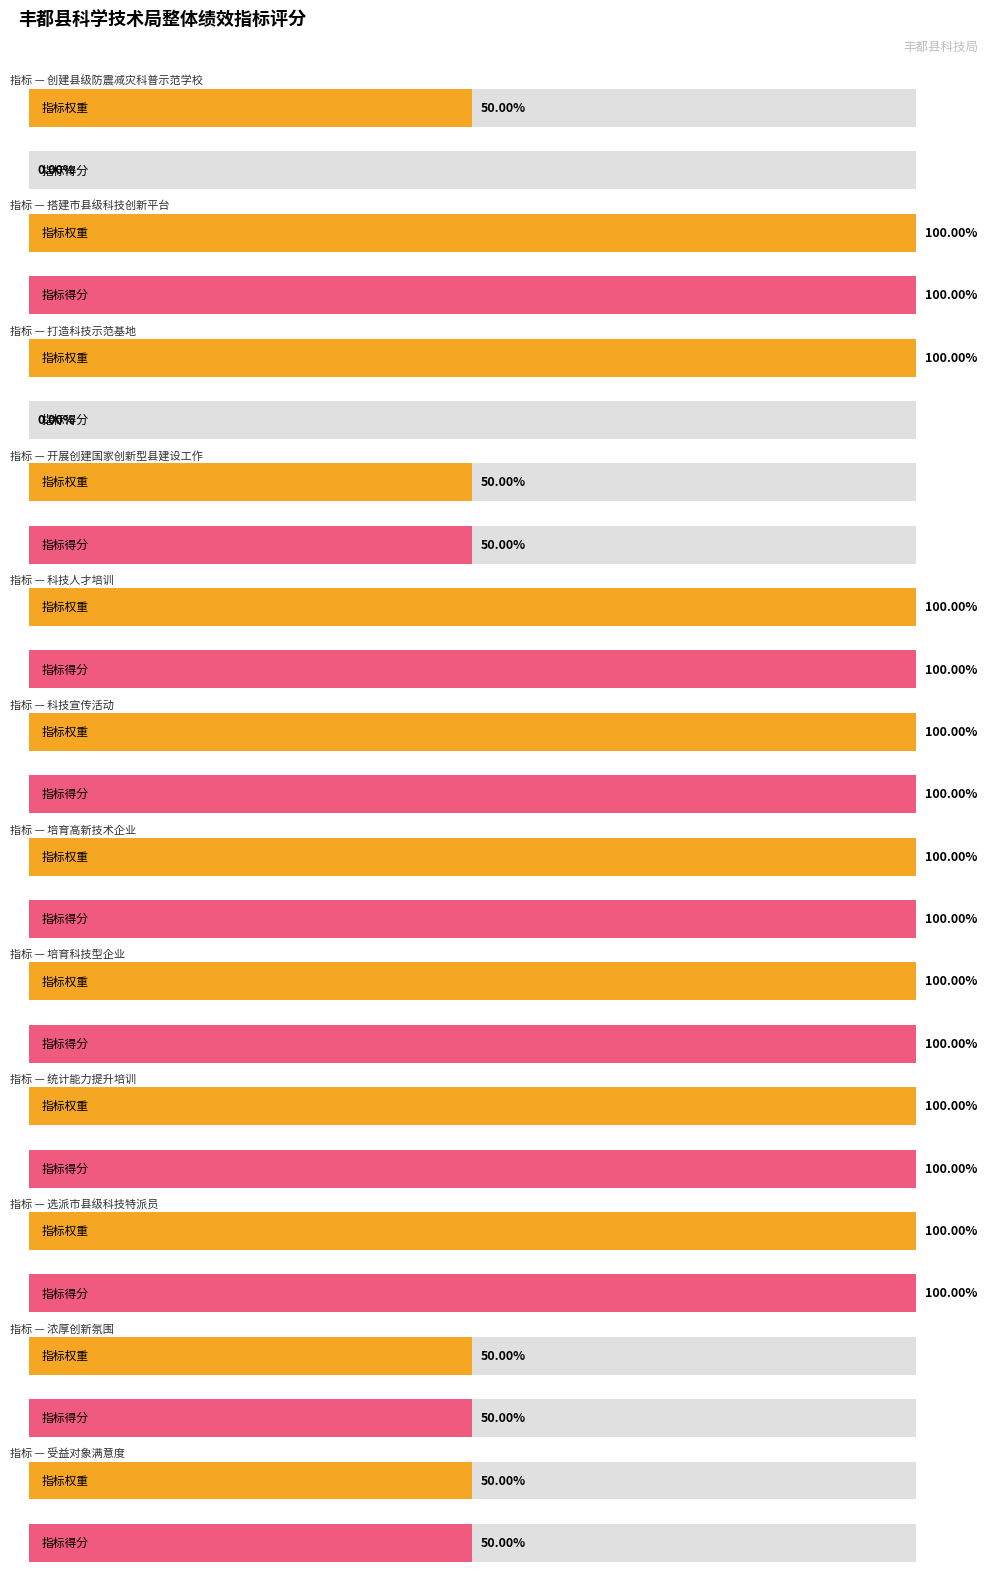

Which has a higher value, 打造科技示范基地 or 科技宣传活动?

打造科技示范基地